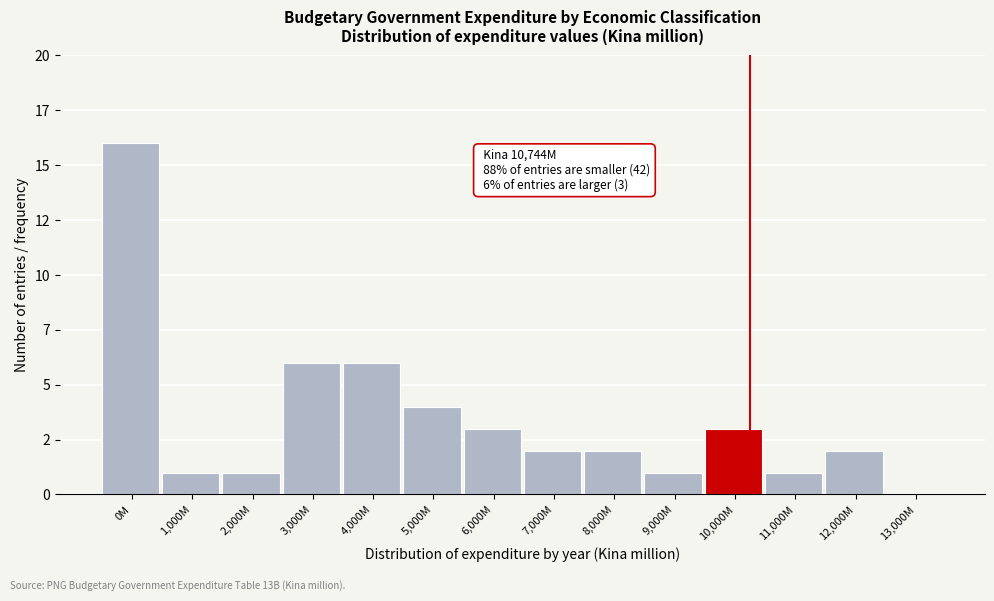

Are the bars horizontal?

No